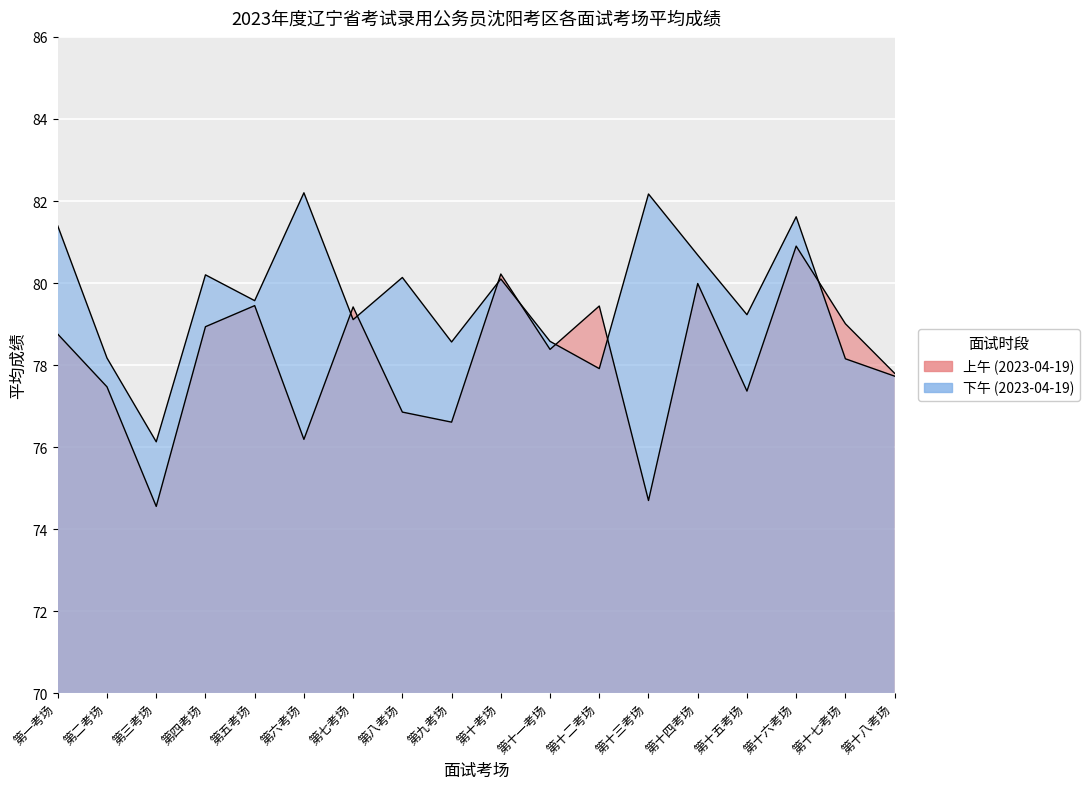

What is the difference between the 上午 values at 第十四考场 and 第一考场?

1.2